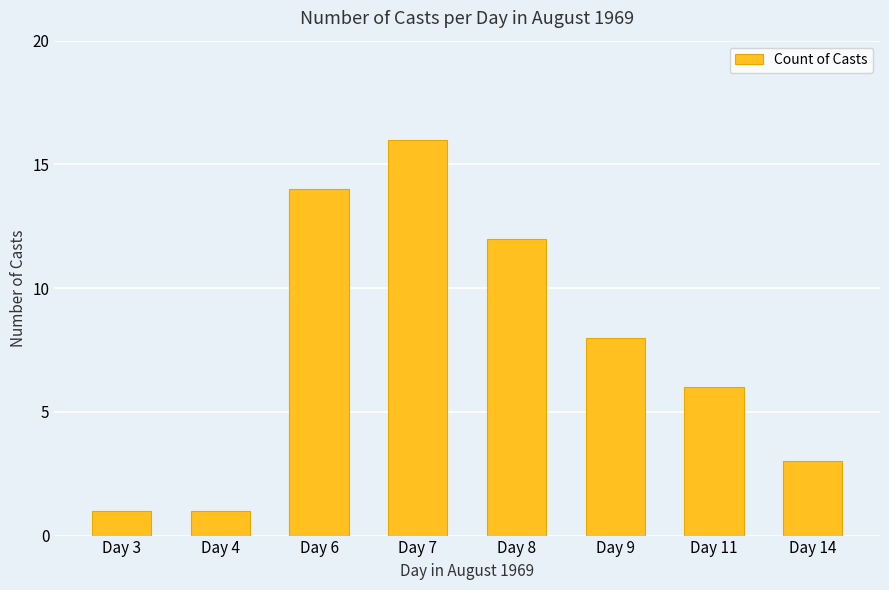

Is it true that the value at Day 14 is 3?

True